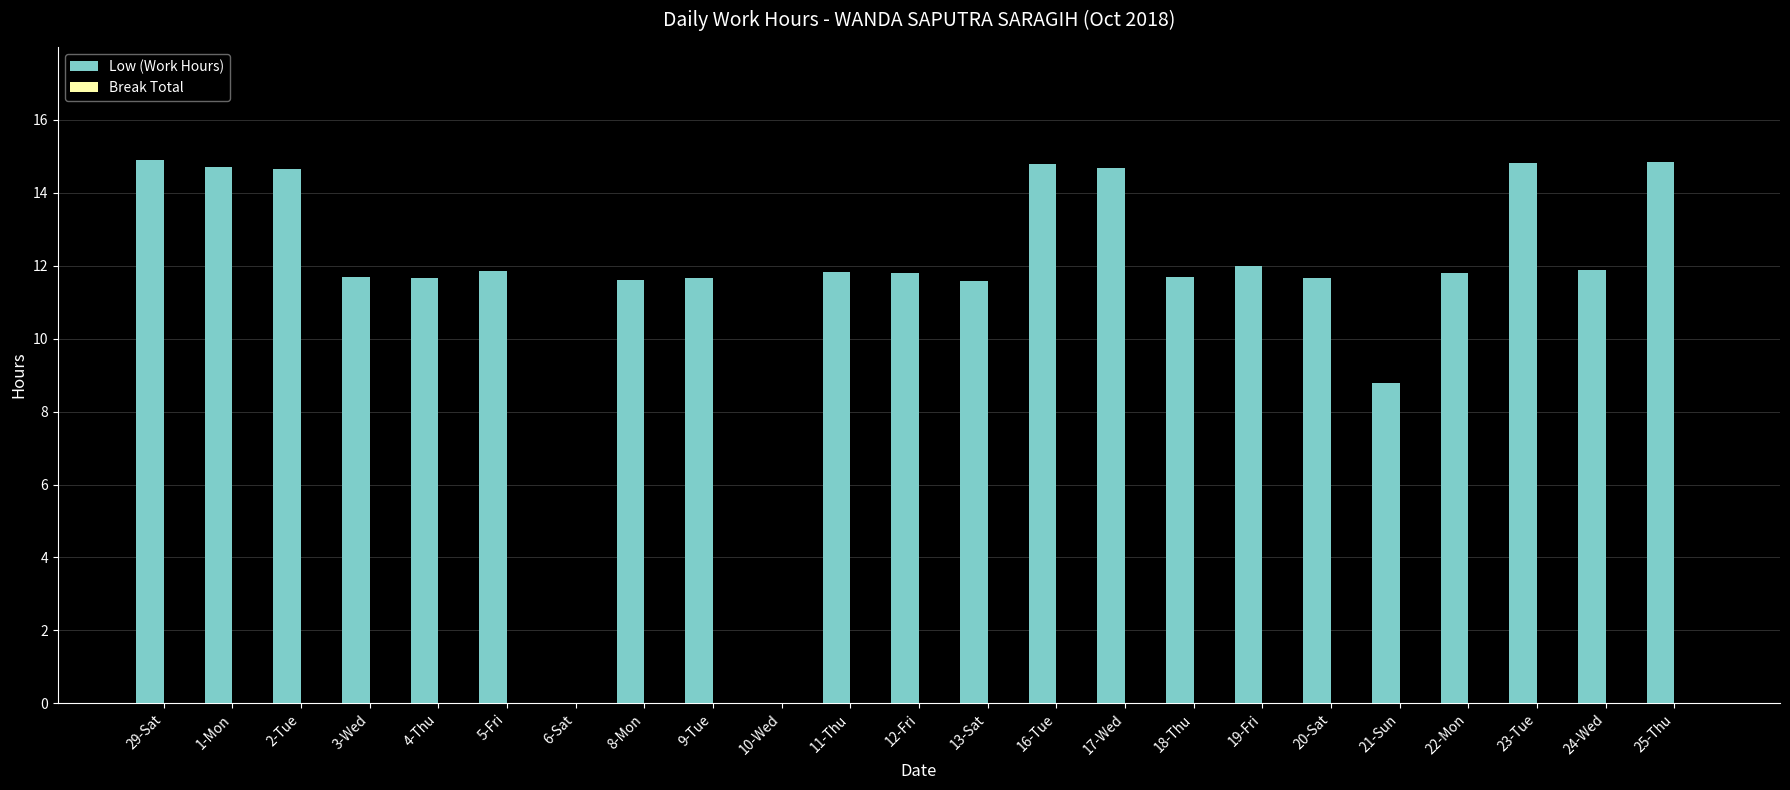

Count the number of values greater than 11.

20